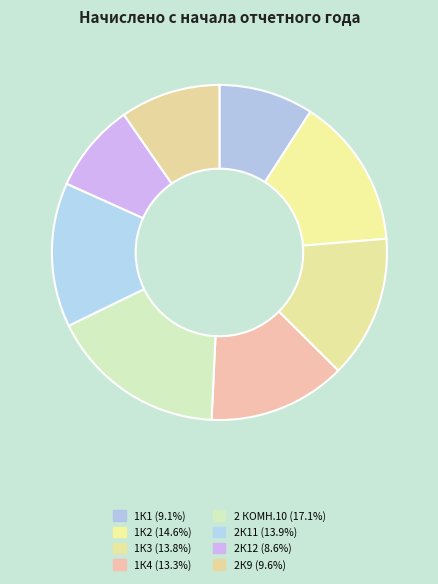

To the nearest percent, what percentage of the pie is 2К9?

10%